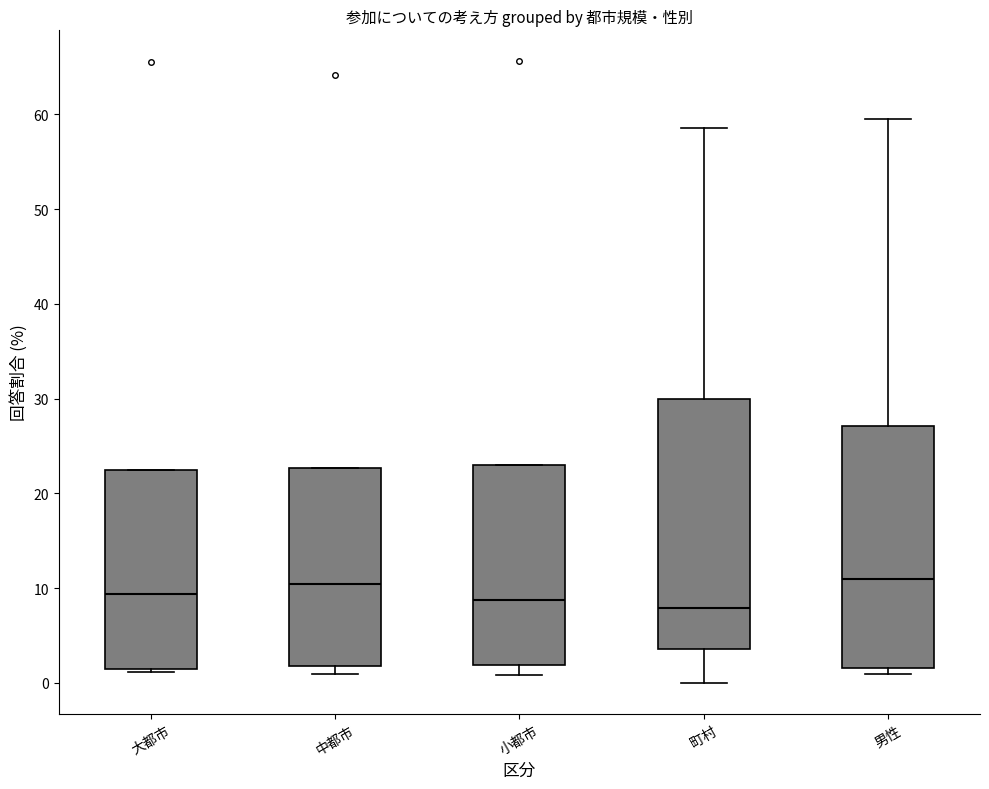

Reading left to right, read every box against the y-axis: the position of its median line, the range the box covers, and the ends of its whiskers. The values are not printed on the chart, so give them approximately, as read against the axis.

大都市: median 9, box 2 to 23, whiskers 1 to 23
中都市: median 10, box 2 to 23, whiskers 1 to 23
小都市: median 9, box 2 to 23, whiskers 1 to 23
町村: median 8, box 4 to 30, whiskers 0 to 59
男性: median 11, box 2 to 27, whiskers 1 to 60